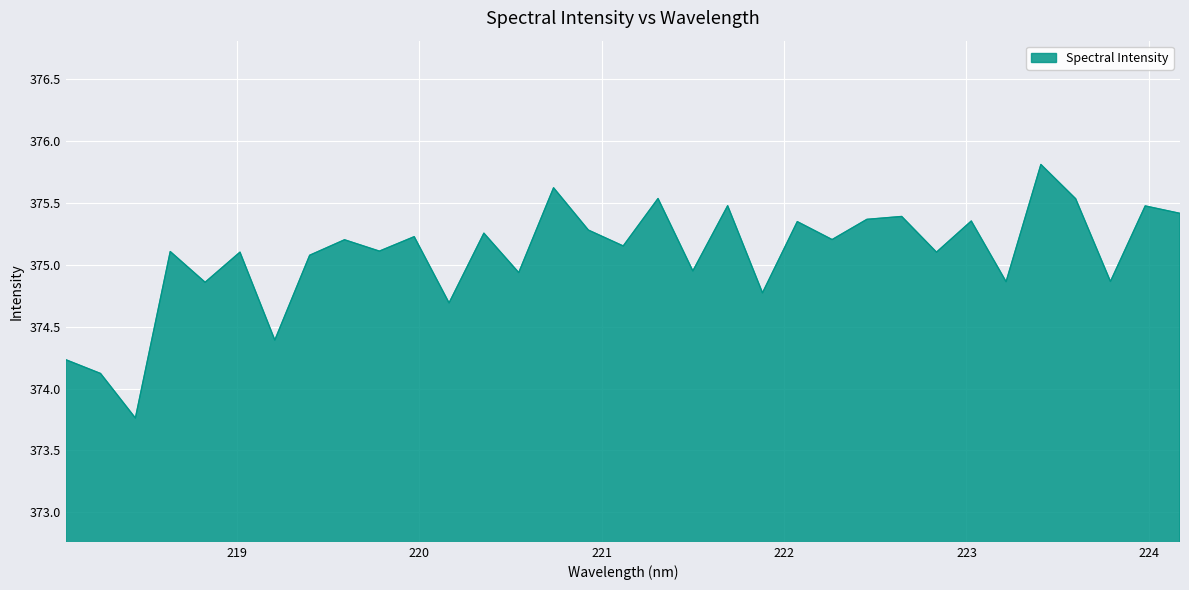

What is the minimum value shown in the chart?

373.8